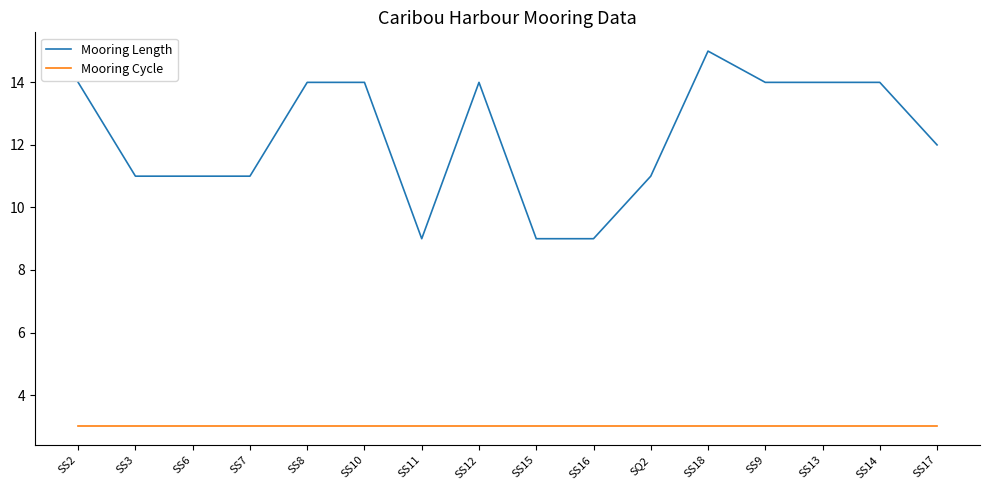

What position from the right is SS12?

9